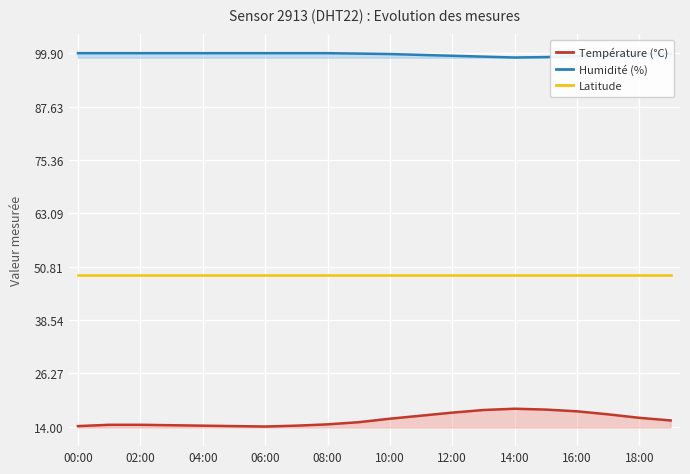

True or false: Température (°C) has a value of 10.5 at 16:00.

False